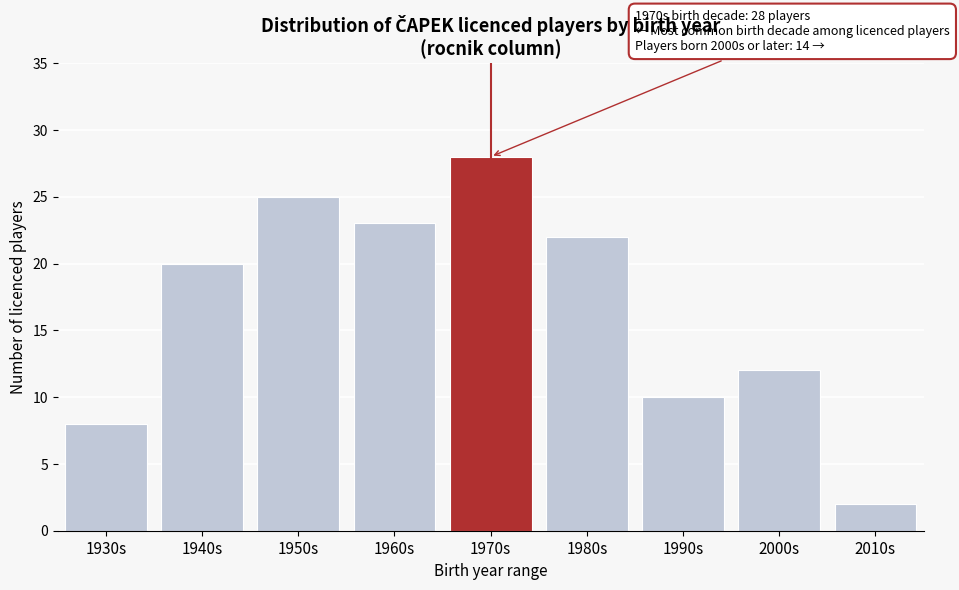

Reading right to left, list all the values displayed in this chart.

2010s=2	2000s=12	1990s=10	1980s=22	1970s=28	1960s=23	1950s=25	1940s=20	1930s=8